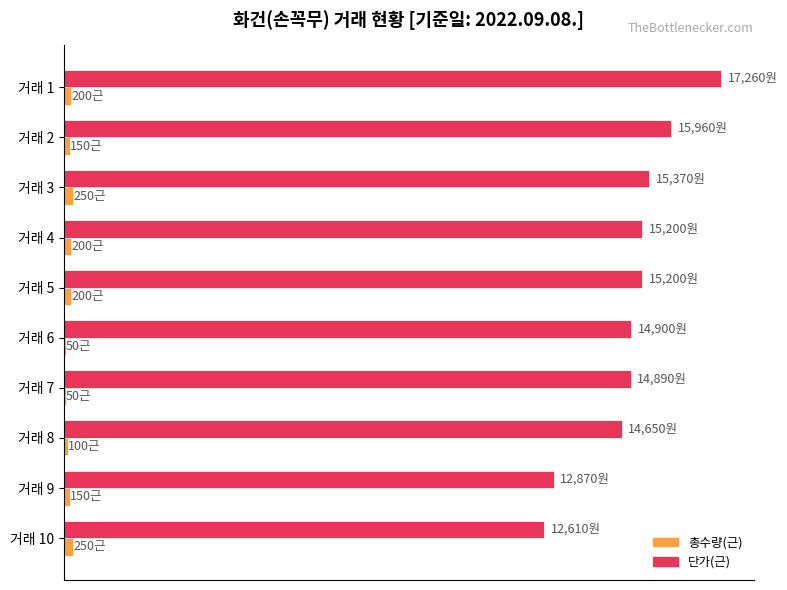

What are all the series names shown in the legend?

총수량(근), 단가(근)